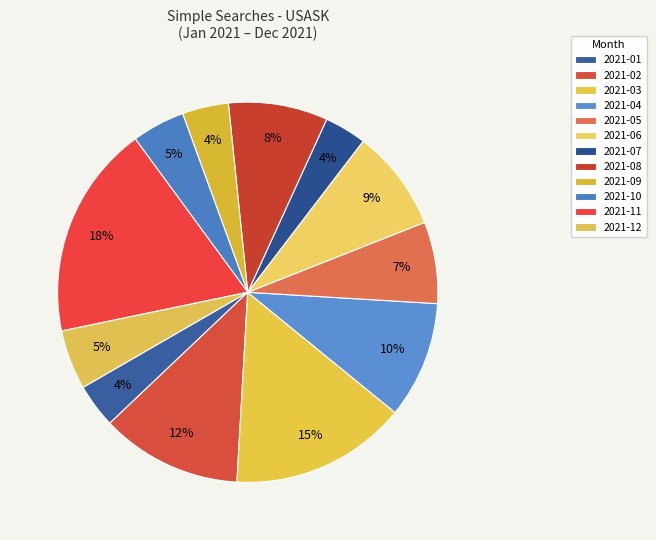

Rank the categories by value from highest to lowest.

2021-11, 2021-03, 2021-02, 2021-04, 2021-06, 2021-08, 2021-05, 2021-12, 2021-10, 2021-09, 2021-01, 2021-07